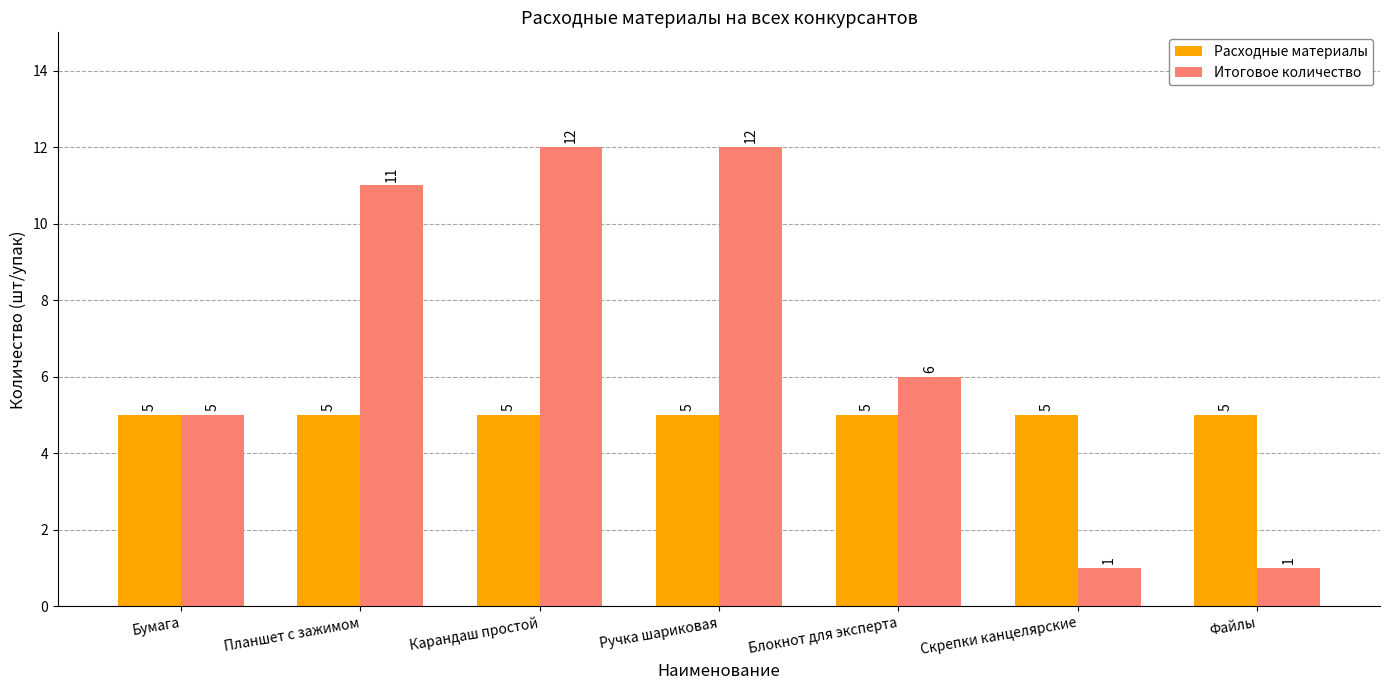

What is the total value across all series at Скрепки канцелярские?

6